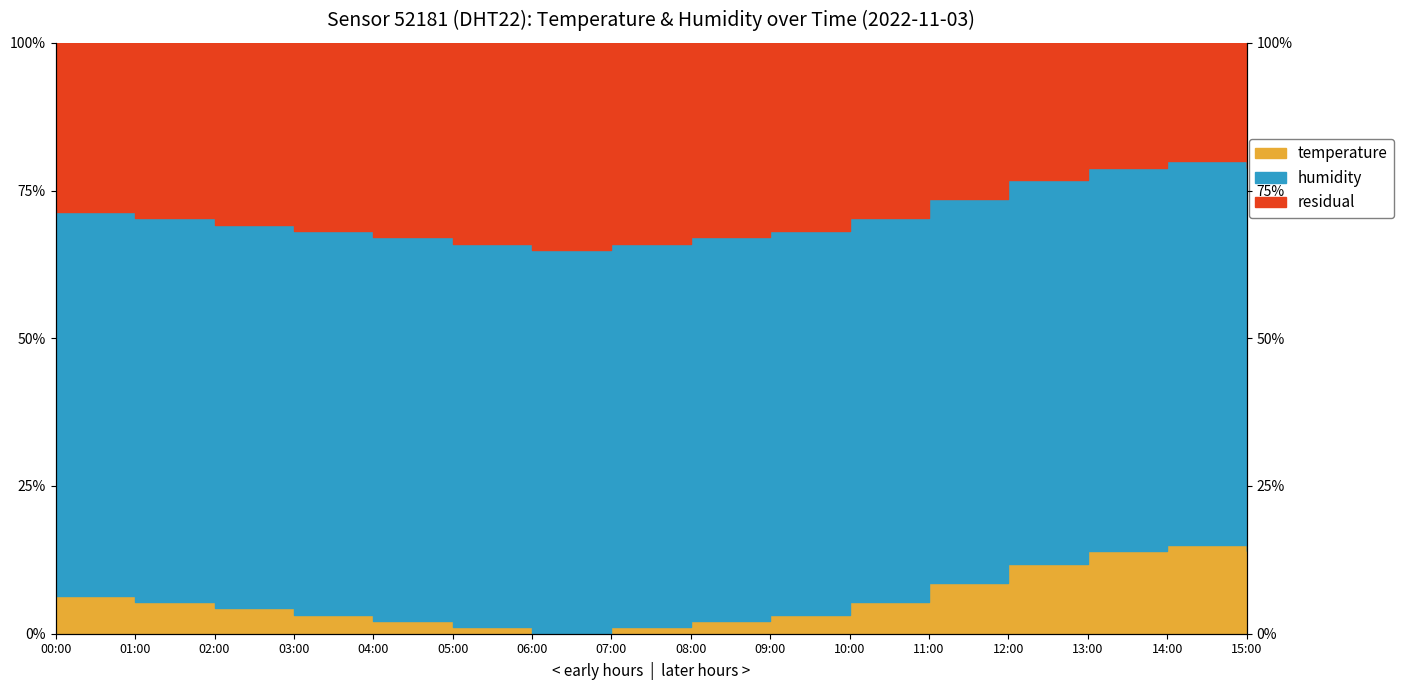

How many data points are less than 5?

8